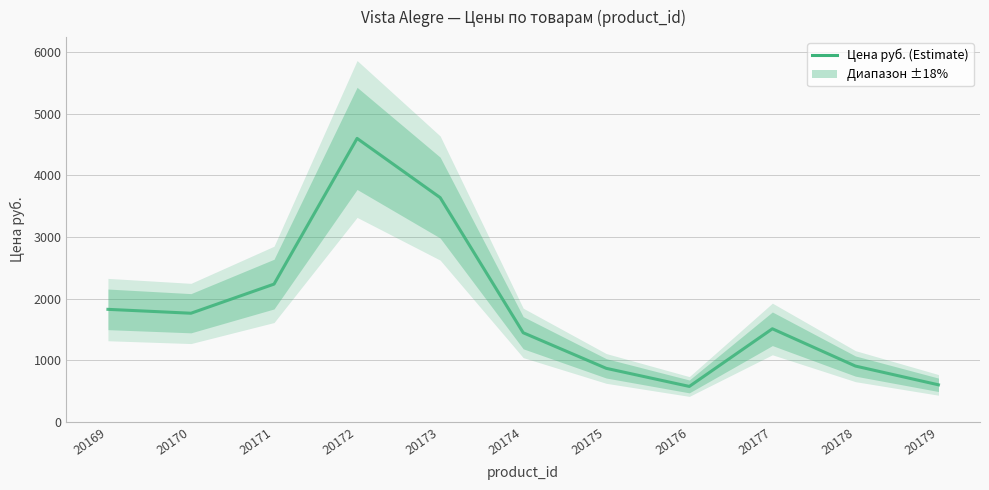

Where is the data nearest to the value 2588?

20171